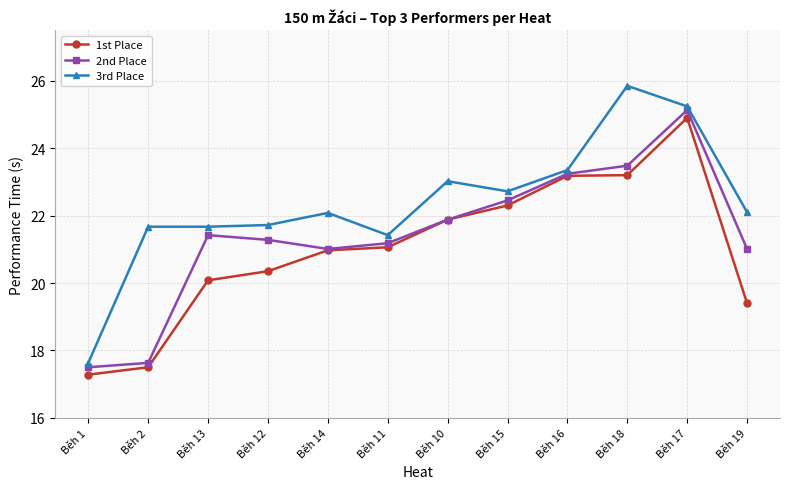

List the series in order of their peak value, lowest first.

1st Place, 2nd Place, 3rd Place